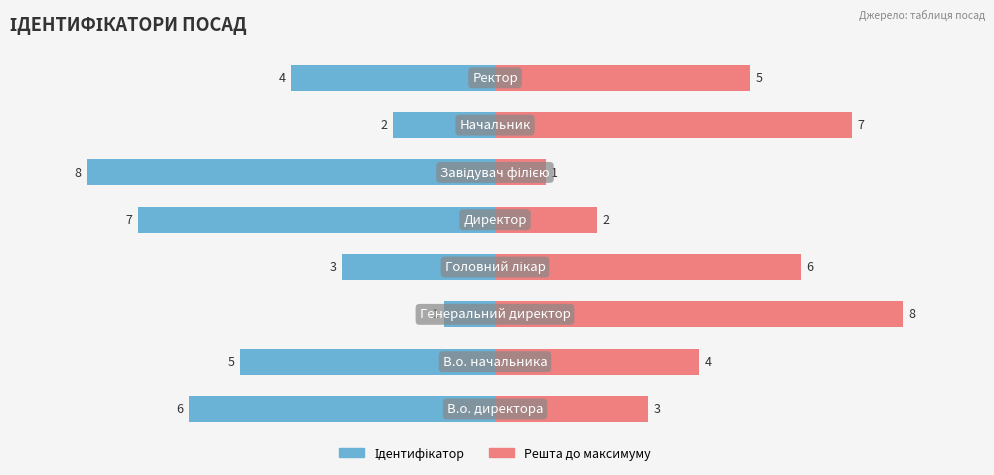

List the series in order of their peak value, highest first.

Решта до максимуму, Ідентифікатор